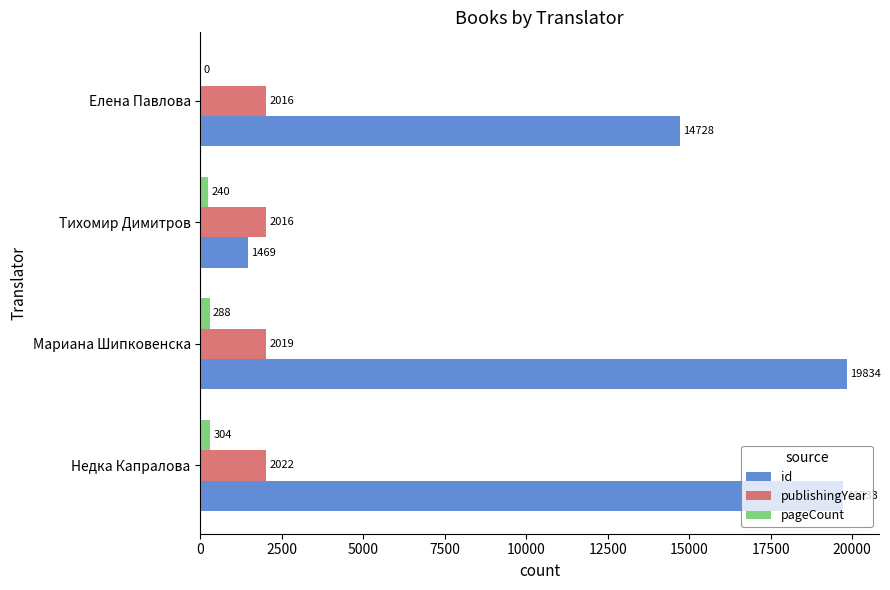

At which category is the sum across all series the highest?

Мариана Шипковенска